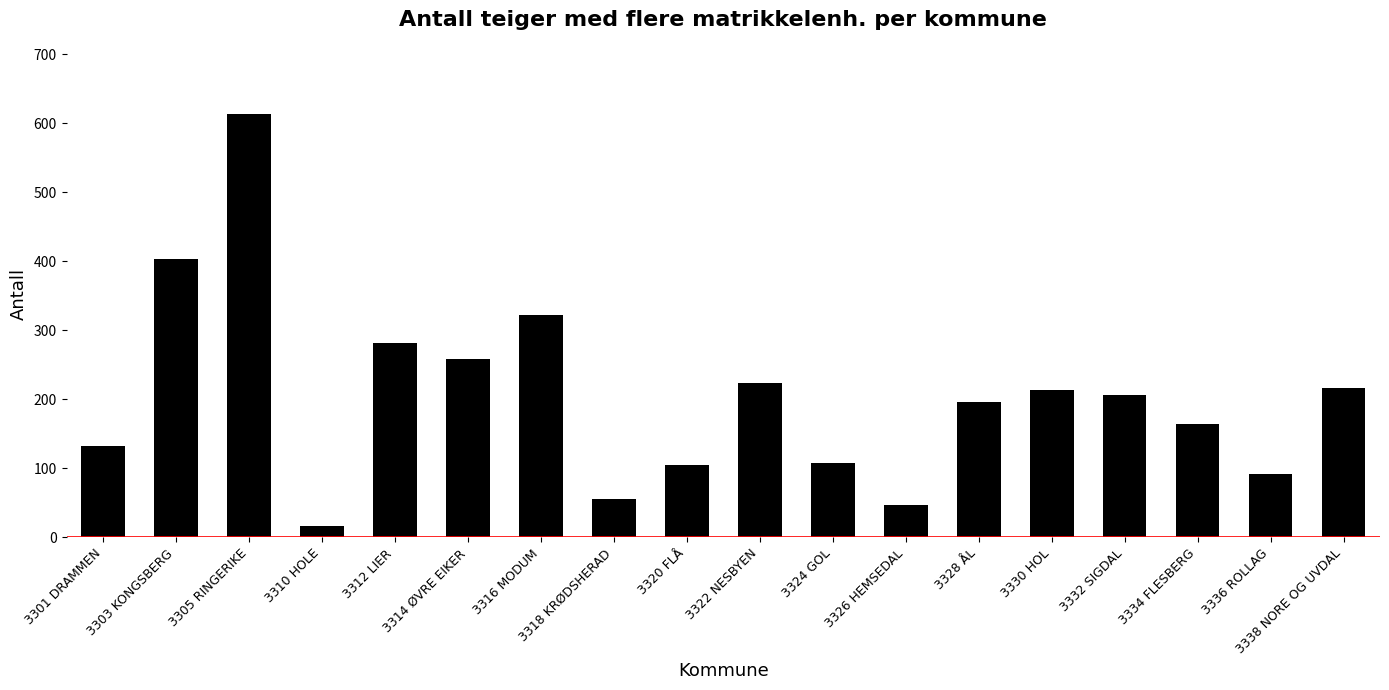

How many categories are shown in the chart?

18